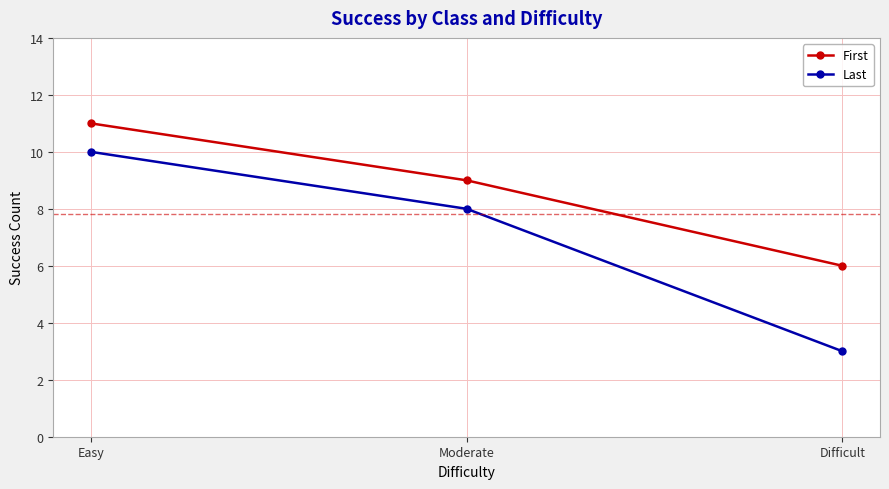

What is the label of the 3rd point from the left?

Difficult